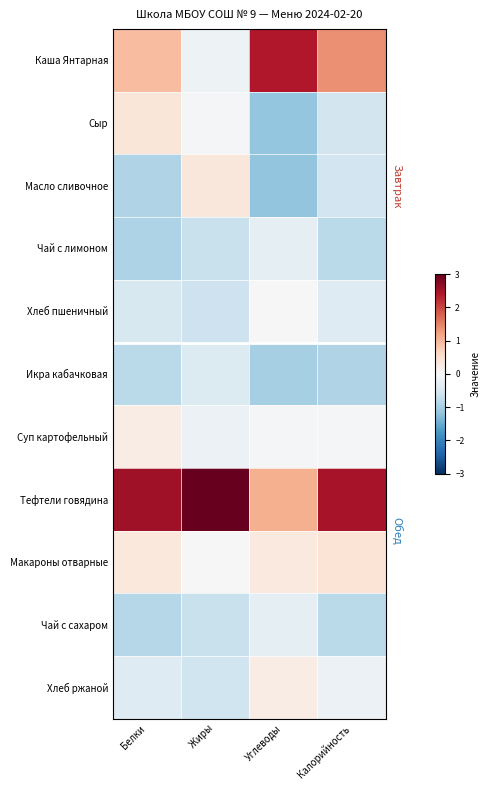

Which series has the largest total across all categories?

Тефтели говядина